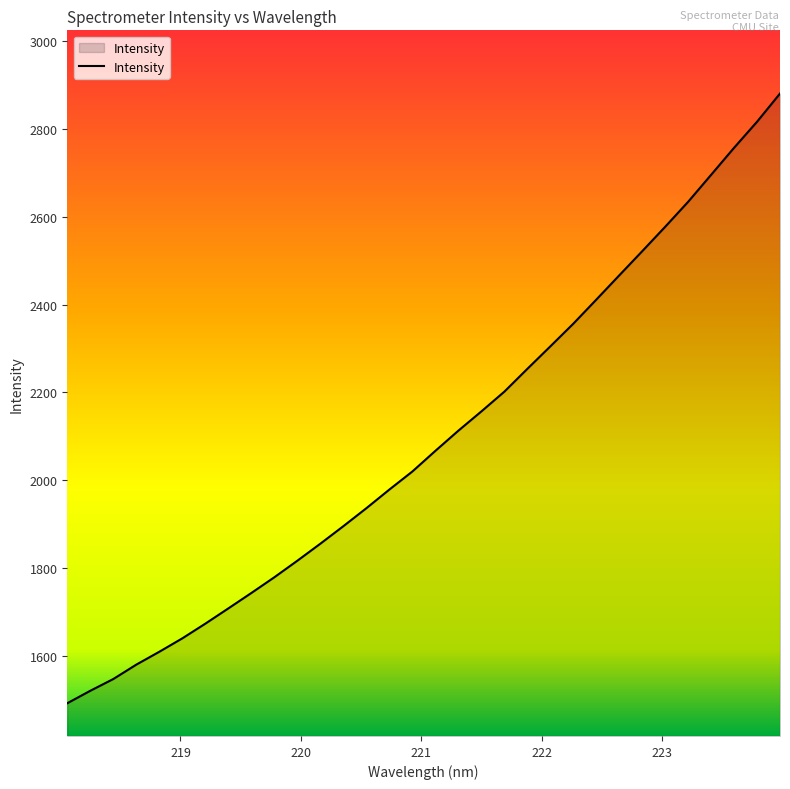

What is the difference between the maximum and minimum values?

1389.4